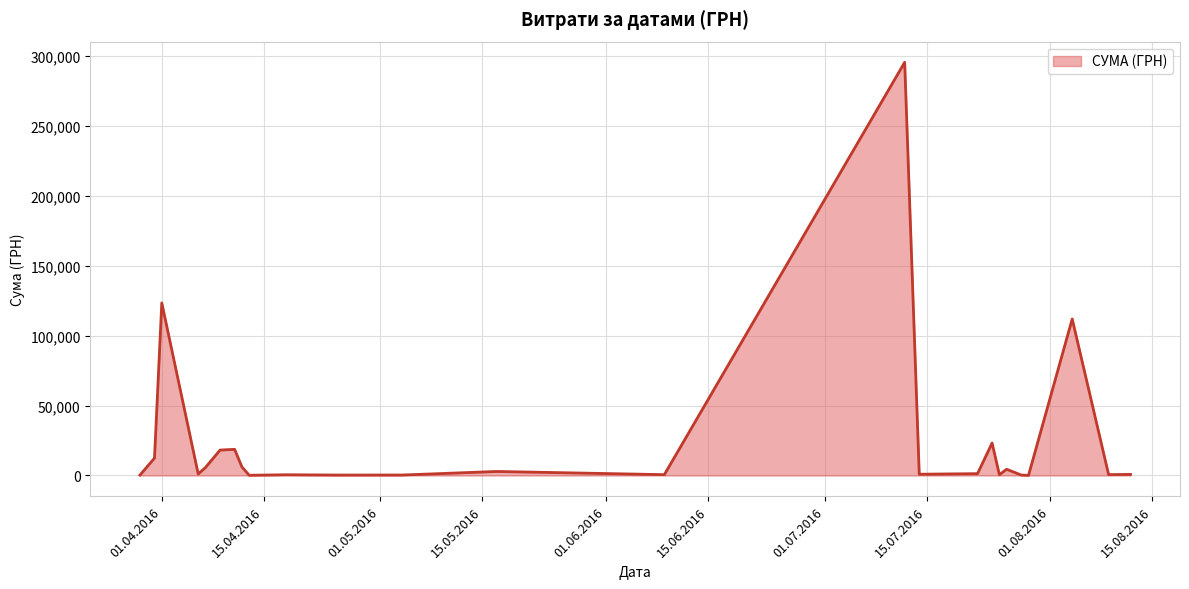

What is the difference between the second highest and minimum values?

123394.0